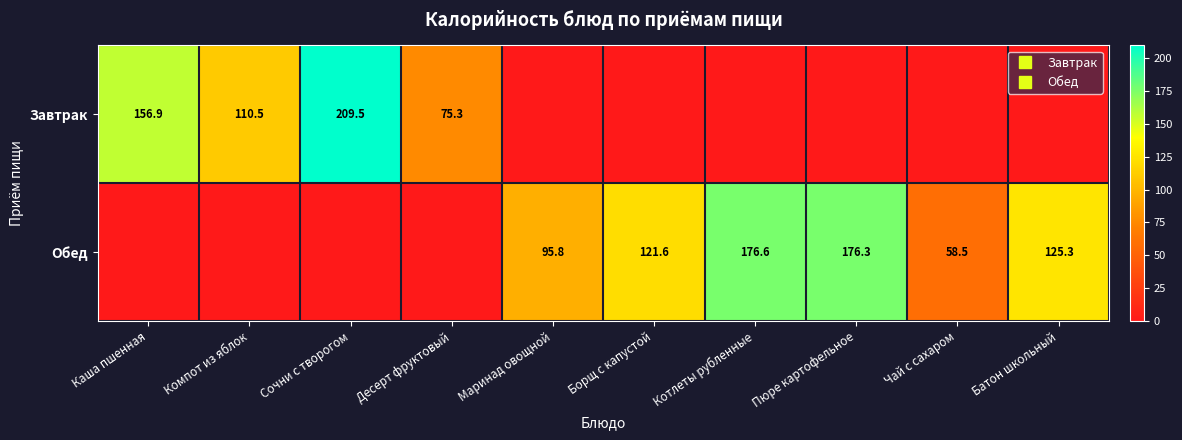

What is the total value across all series at Десерт фруктовый?

75.3